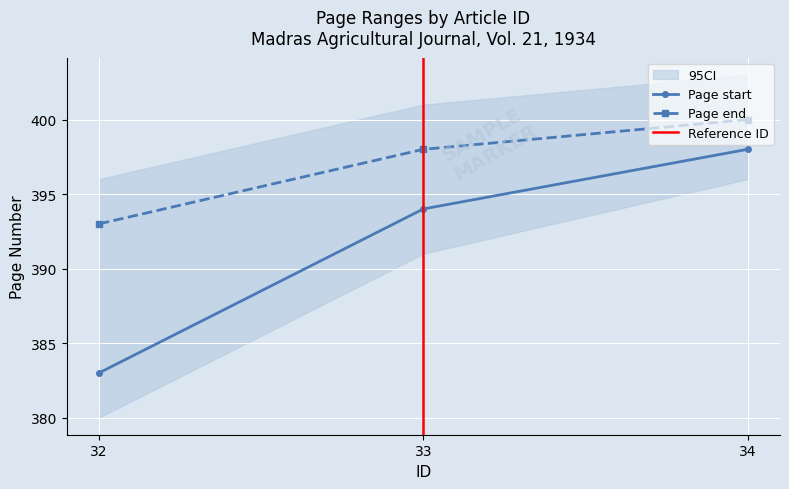

At how many categories does at least one series exceed 397?

2